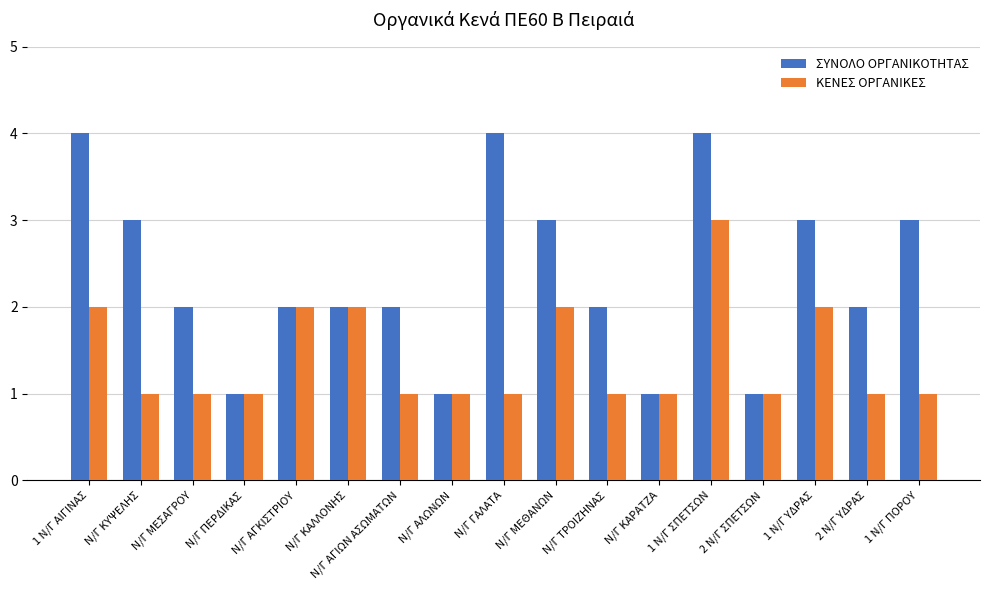

Rank the series by their maximum value, from lowest to highest.

ΚΕΝΕΣ ΟΡΓΑΝΙΚΕΣ, ΣΥΝΟΛΟ ΟΡΓΑΝΙΚΟΤΗΤΑΣ